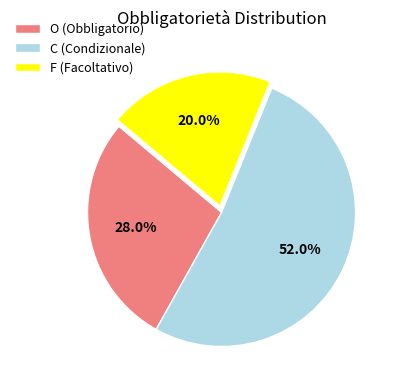

How much of the chart is everything except F?

80.0%